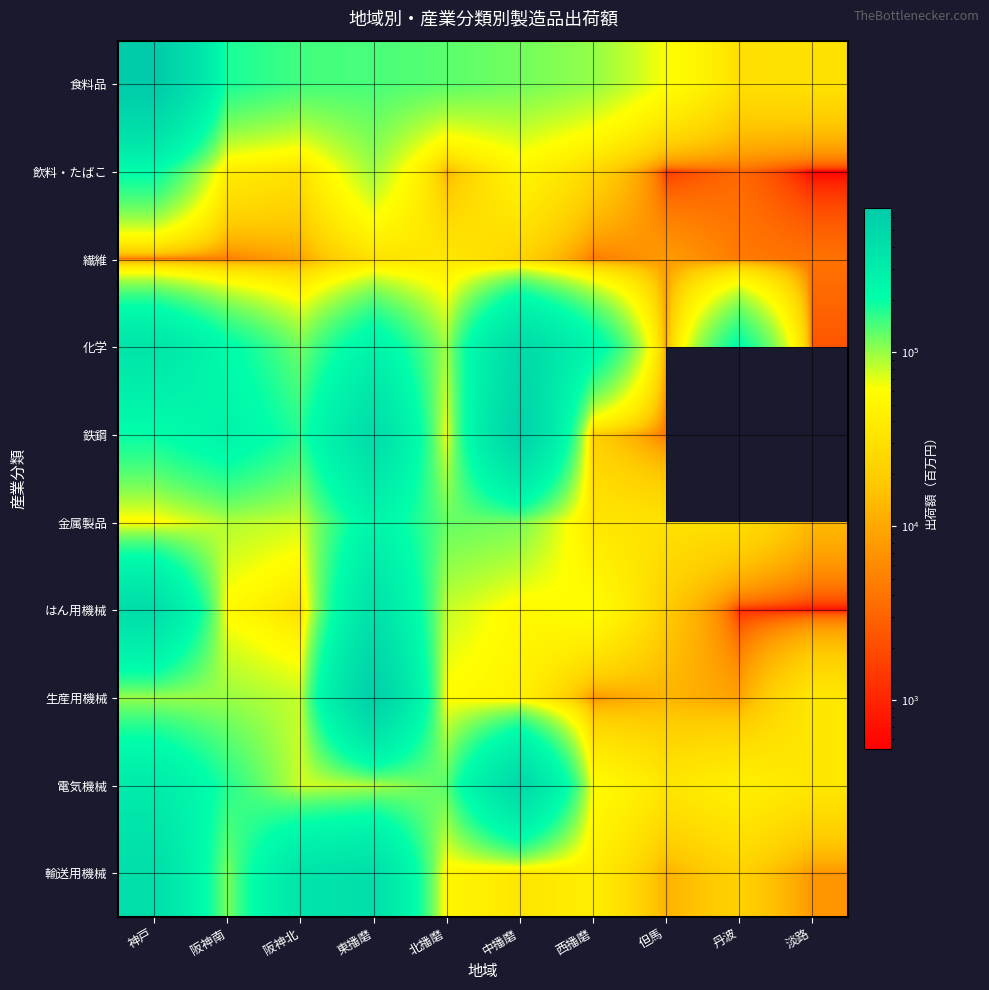

List the series in order of their peak value, lowest first.

繊維, 飲料・たばこ, 金属製品, 輸送用機械, はん用機械, 化学, 電気機械, 鉄鋼, 生産用機械, 食料品